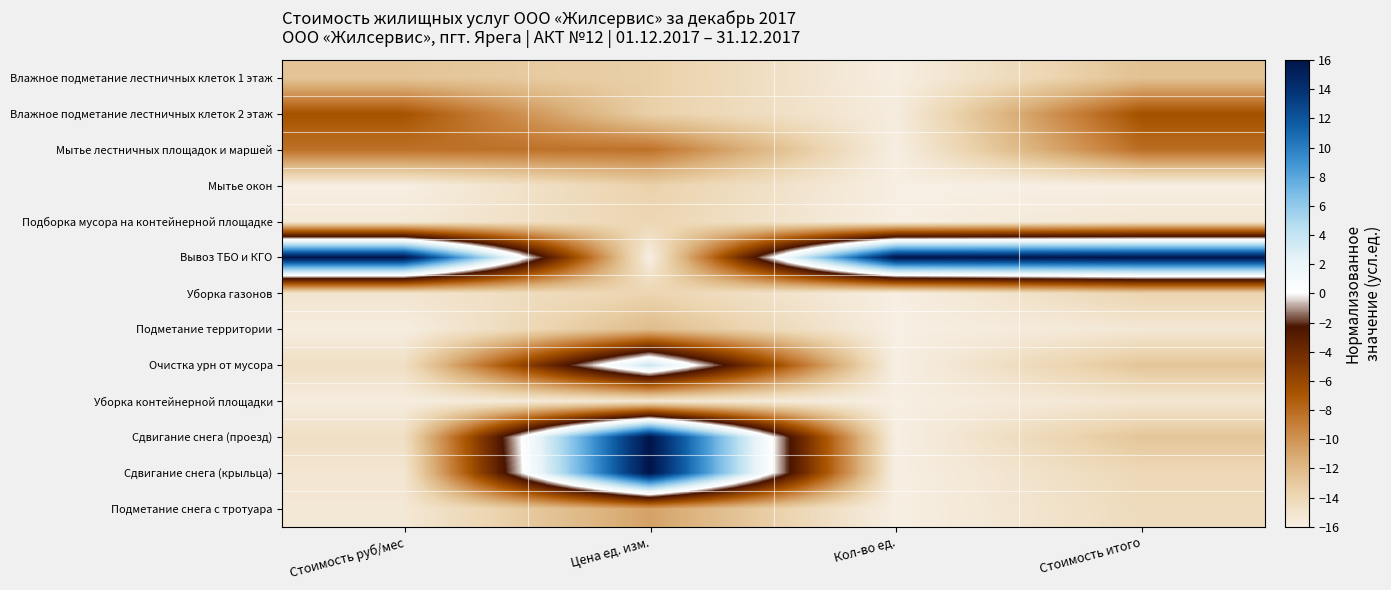

At how many categories does at least one series exceed 3?

4